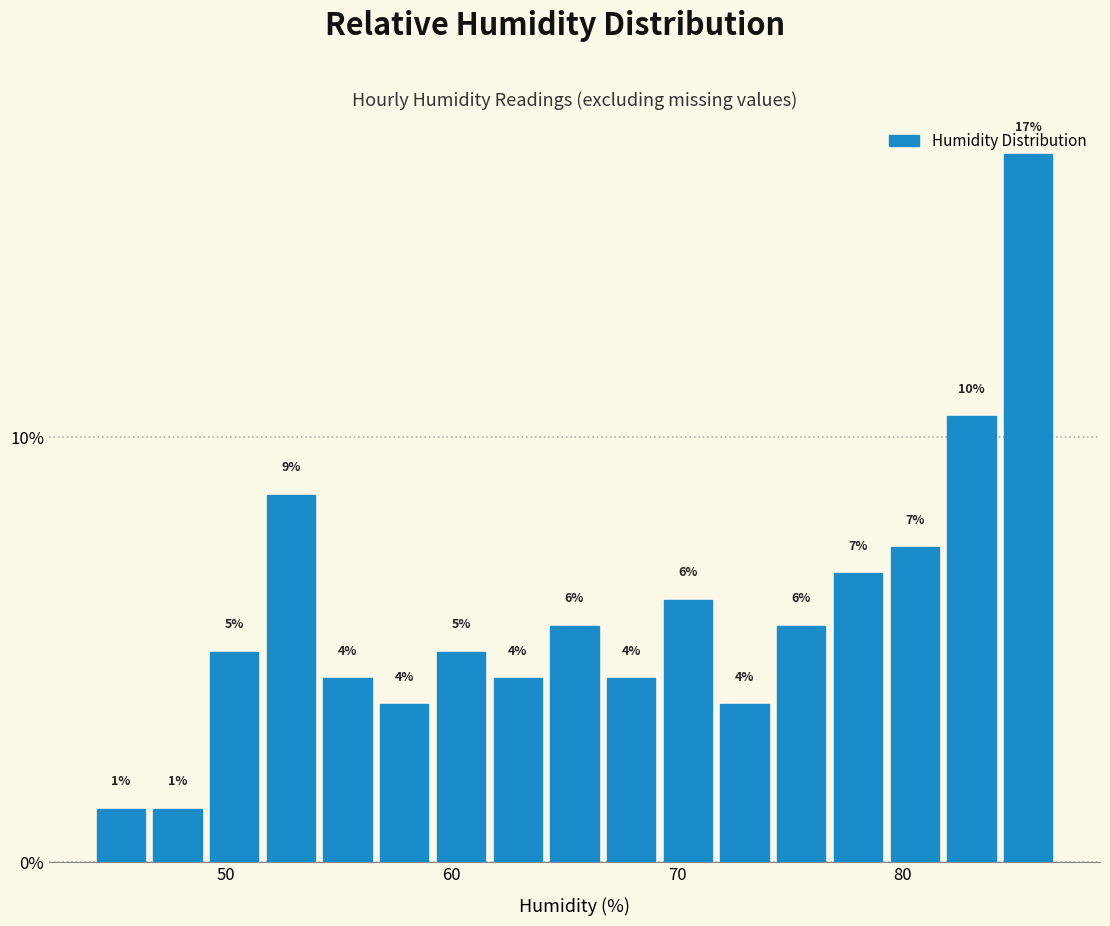

Around what value on the x-axis is the tallest bar? Give the approximate position of its centre, as read against the axis.

86